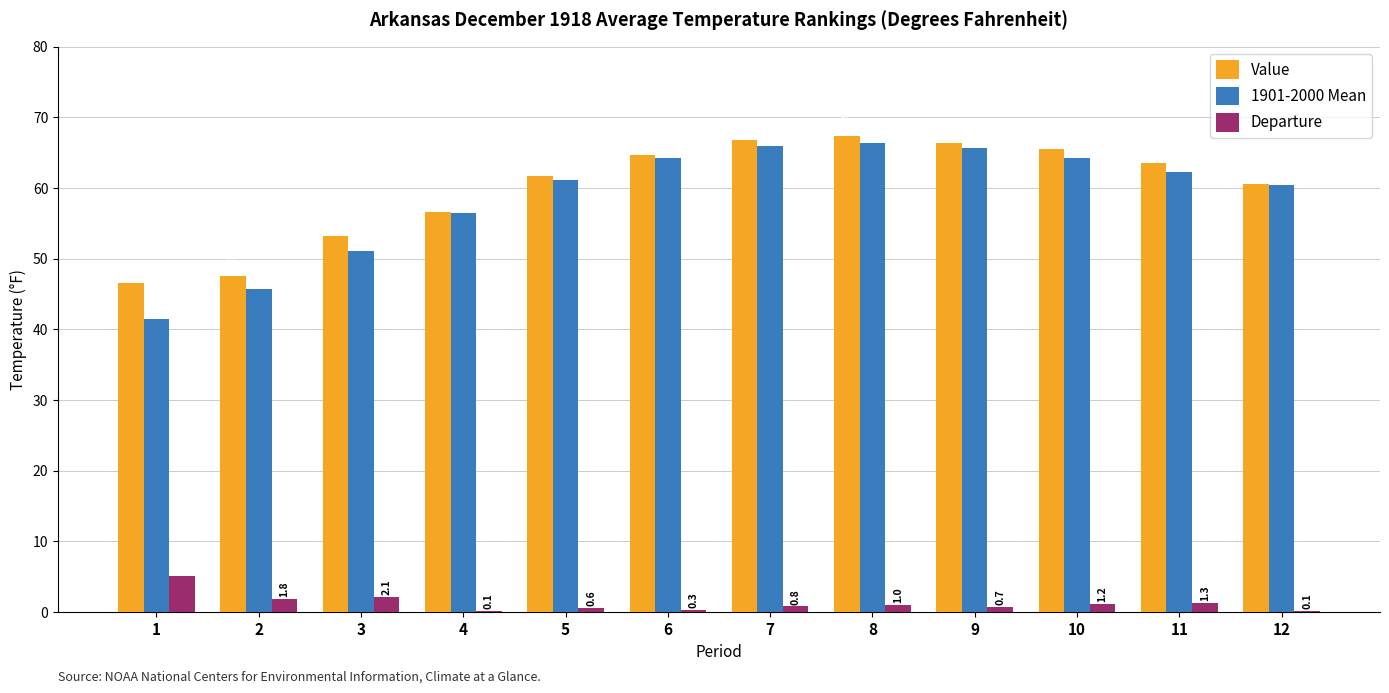

What is the difference between the 1901-2000 Mean values at 7 and 6?

1.7